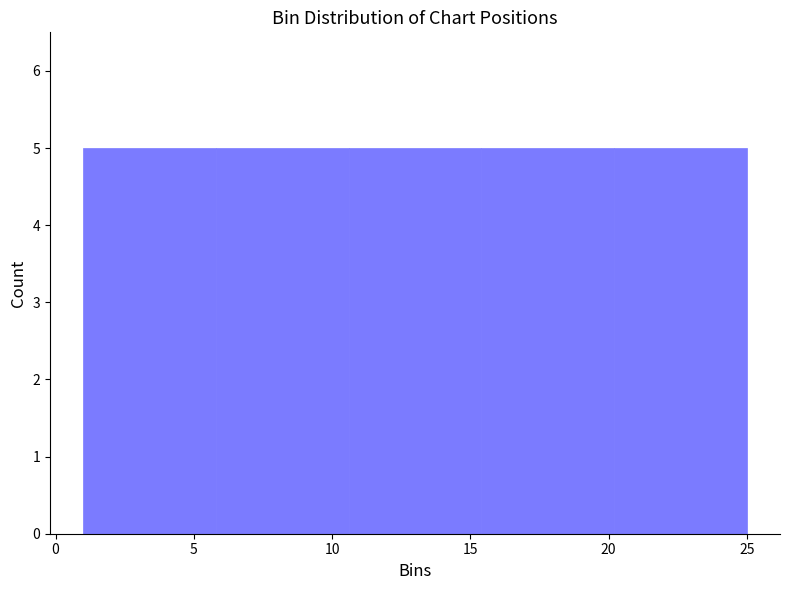

How tall is the bar that spans 1.0 to 5.8 on the x-axis? Neither the bar edges nor the heights are printed on the chart, so give them approximately, as read against the axes.

5